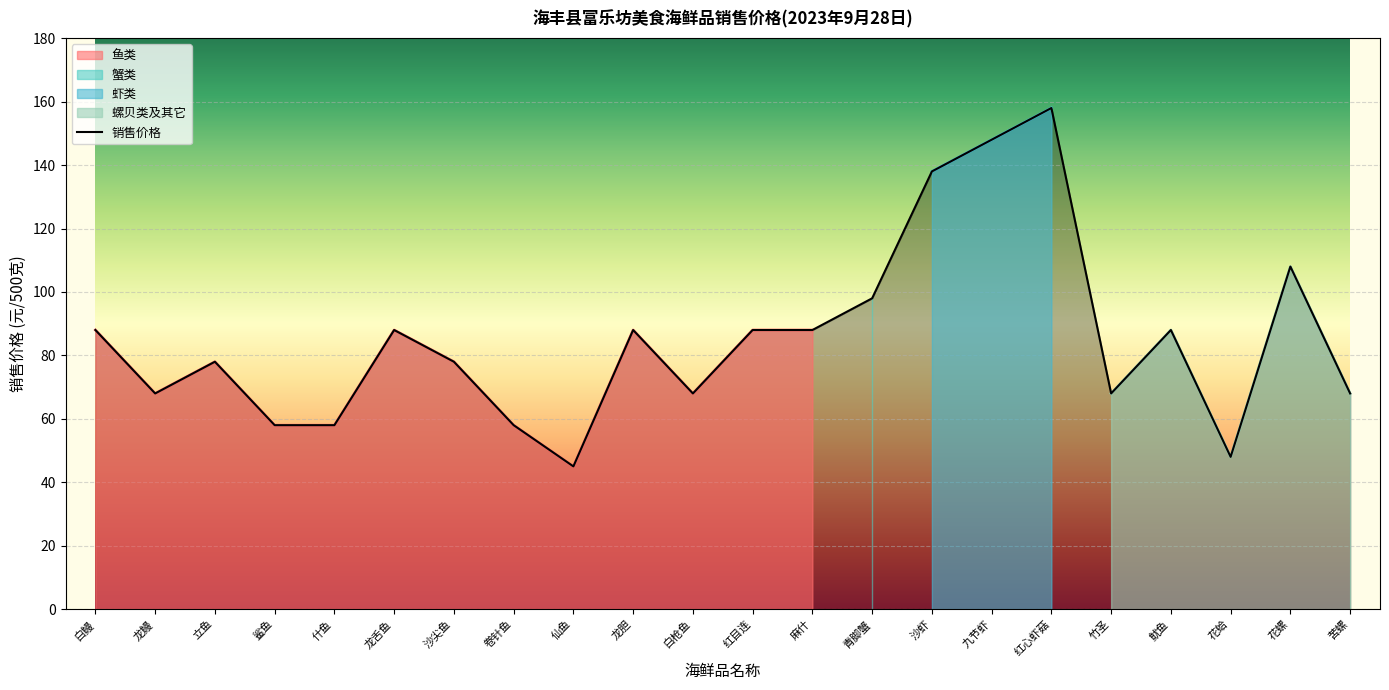

What is the minimum value shown in the chart?

45